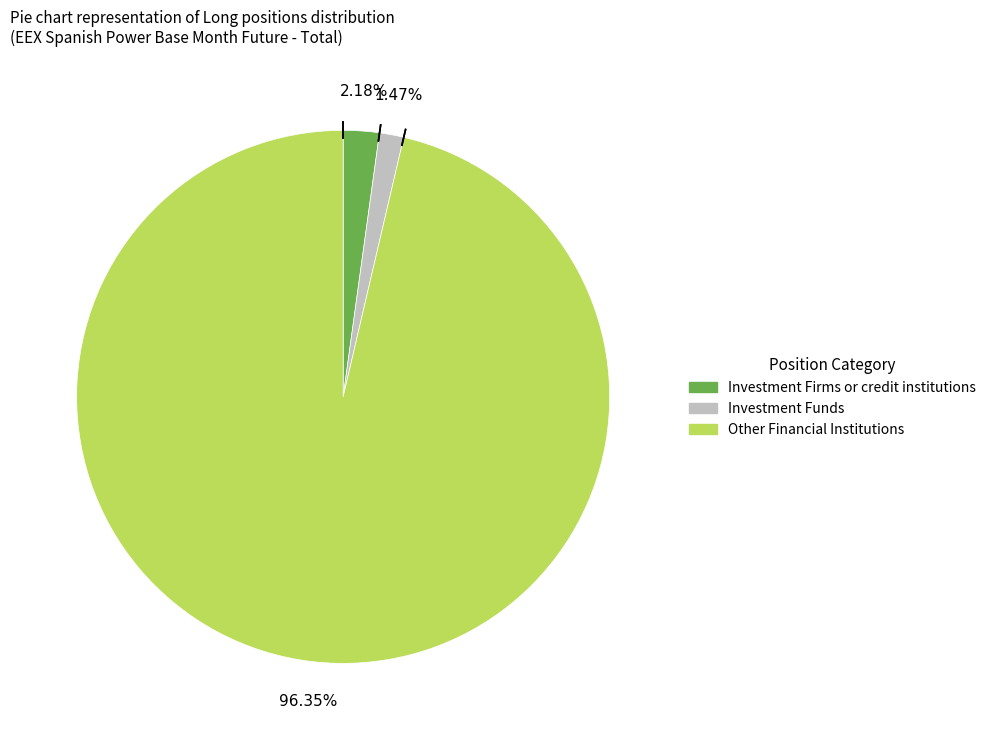

Which category has the smallest portion of the pie?

Investment Funds